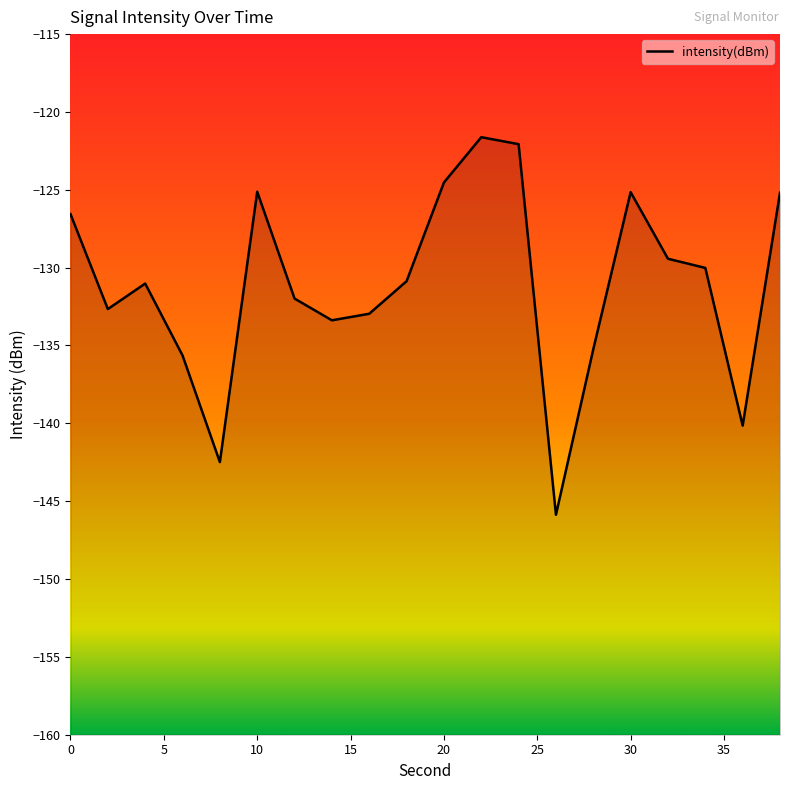

List the labels in order of value, largest first.

22, 24, 20, 10, 30, 38, 0, 32, 34, 18, 4, 12, 2, 16, 14, 28, 6, 36, 8, 26